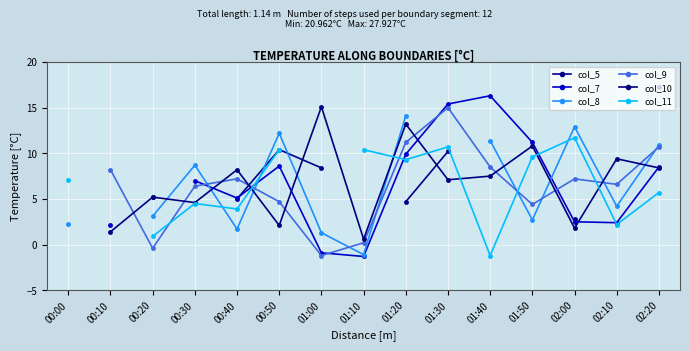

How many values in the col_10 series are below 7?

6